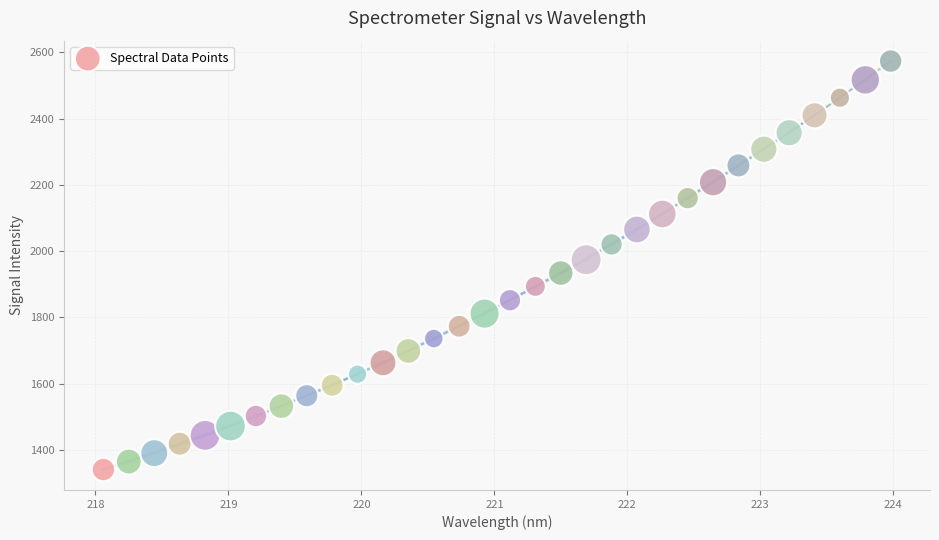

What is the range of X values (max minus min)?

5.9